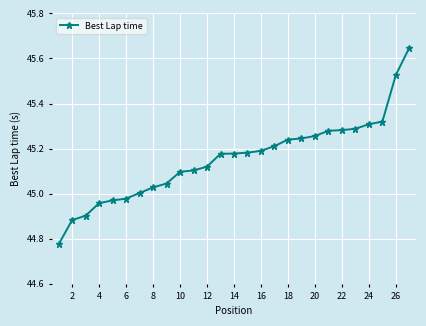

What is the sum of all values?

1219.2